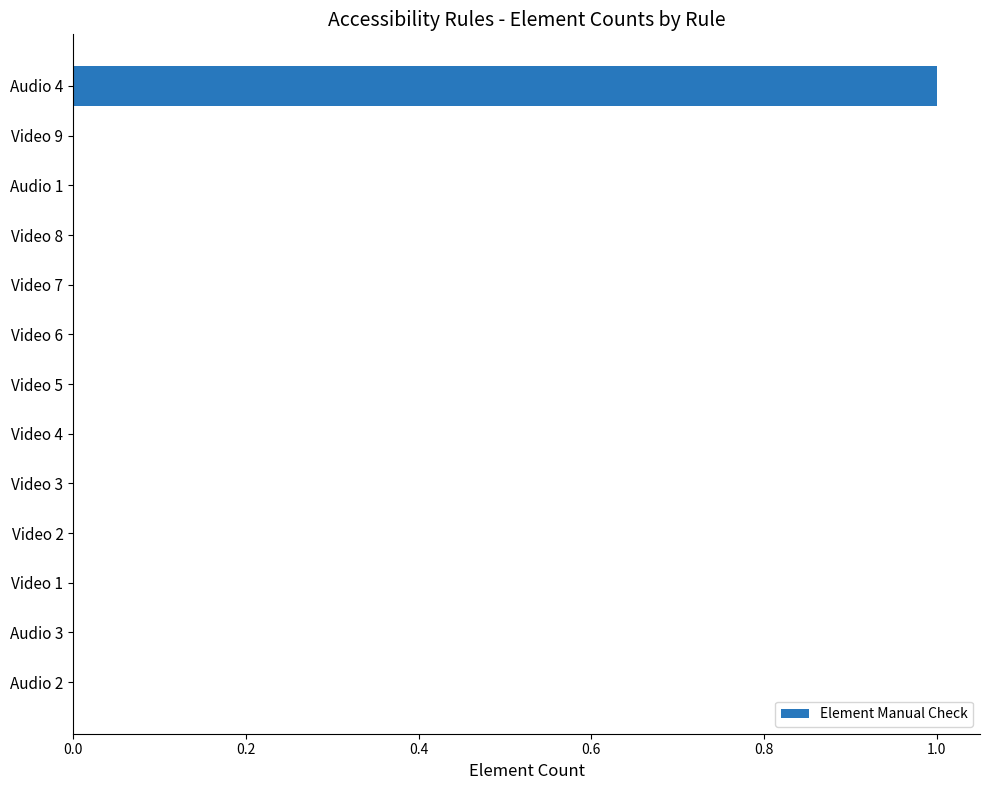

How many series are shown in this chart?

1